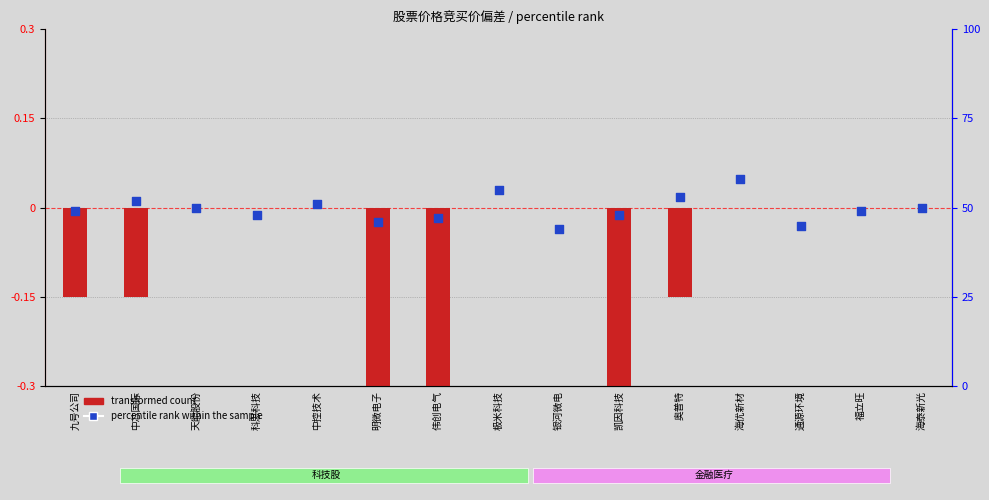

What is the total value across all series at 福立旺?

49.0